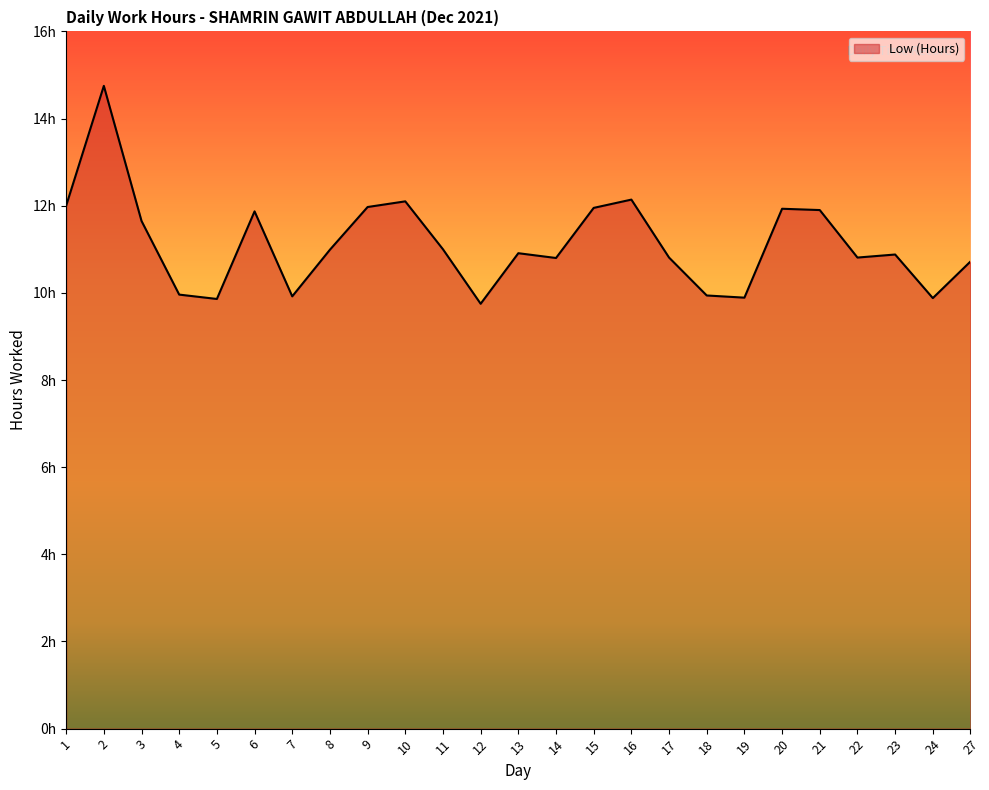

Which category has the highest value across all series?

2